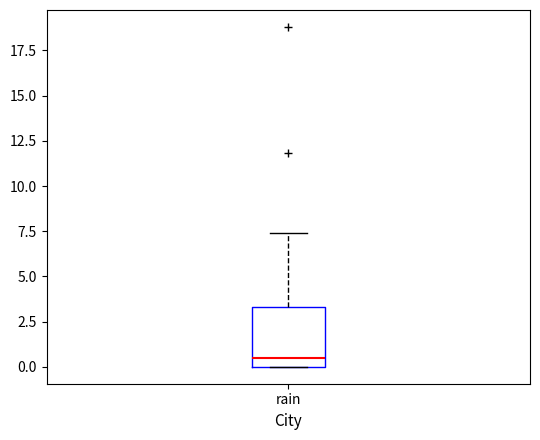

Read this box plot against the y-axis: the position of the median line, the range covered by the box, and the ends of both whiskers. The values are not printed on the chart, so give them approximately, as read against the axis.

median 0.5, box 0.0 to 3.5, whiskers 0.0 to 7.5